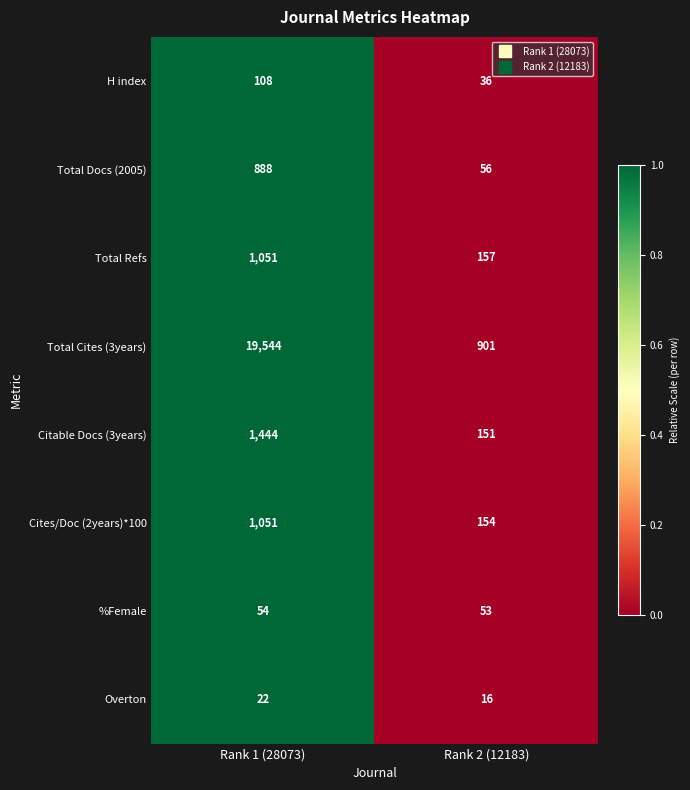

Reading right to left, transcribe all the data shown in this chart.

H index: 36	108
Total Docs (2005): 56	888
Total Refs: 157	1051
Total Cites (3years): 901	19544
Citable Docs (3years): 151	1444
Cites/Doc (2years)*100: 154	1051
%Female: 53	54
Overton: 16	22